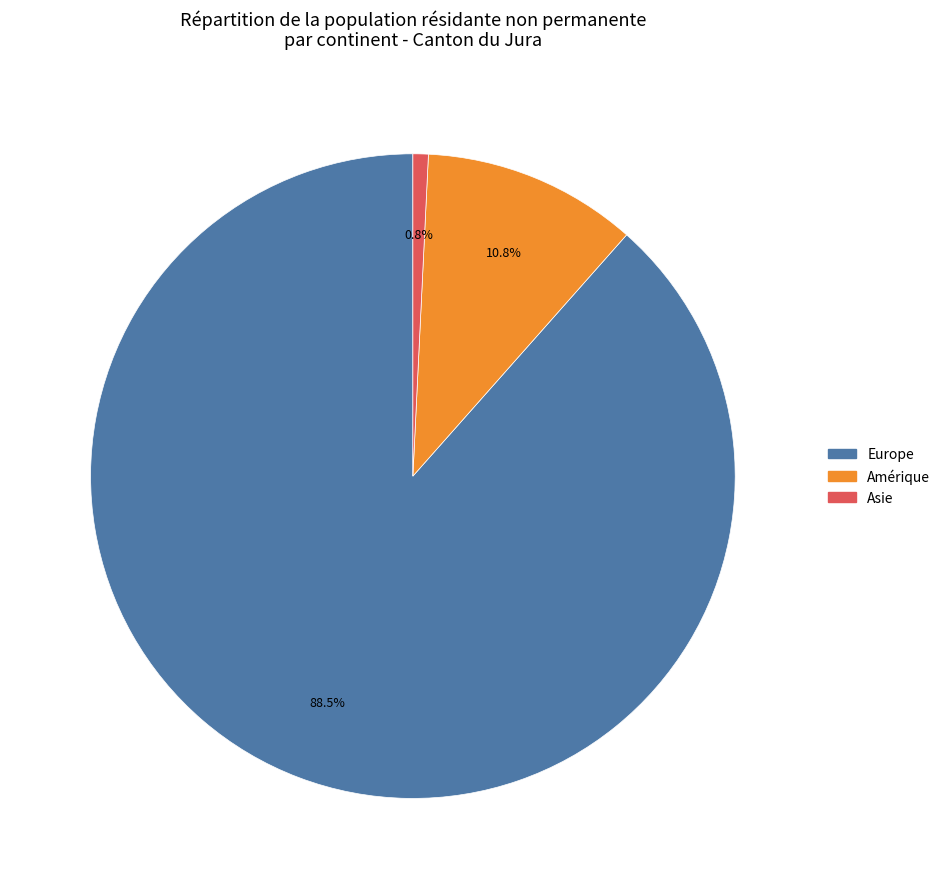

Is there any slice that represents more than half of the pie?

Yes